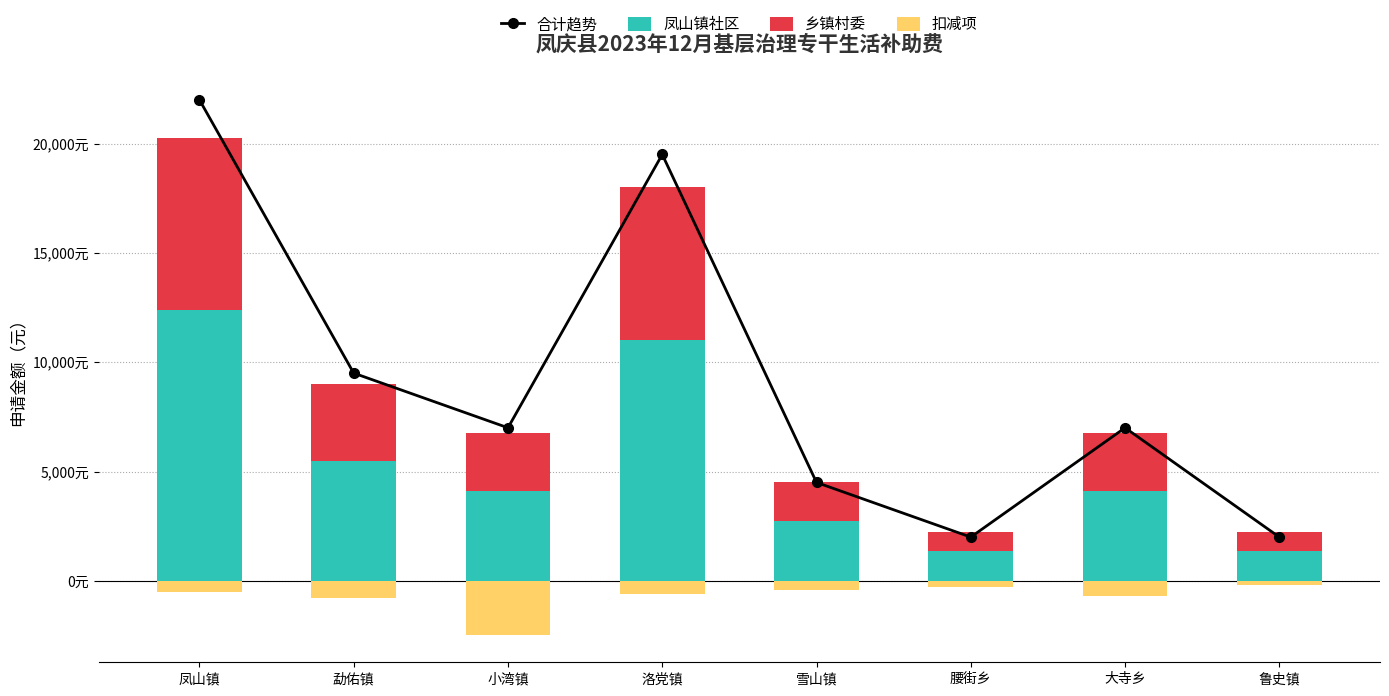

Rank the categories by 扣减项 value from highest to lowest.

鲁史镇, 腰街乡, 雪山镇, 凤山镇, 洛党镇, 大寺乡, 勐佑镇, 小湾镇